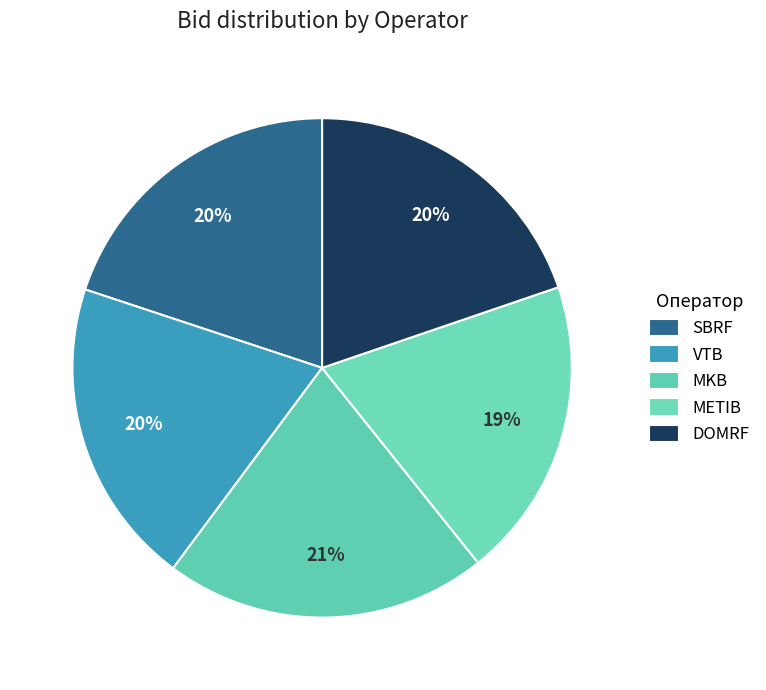

Does METIB account for over 50% of the chart?

No